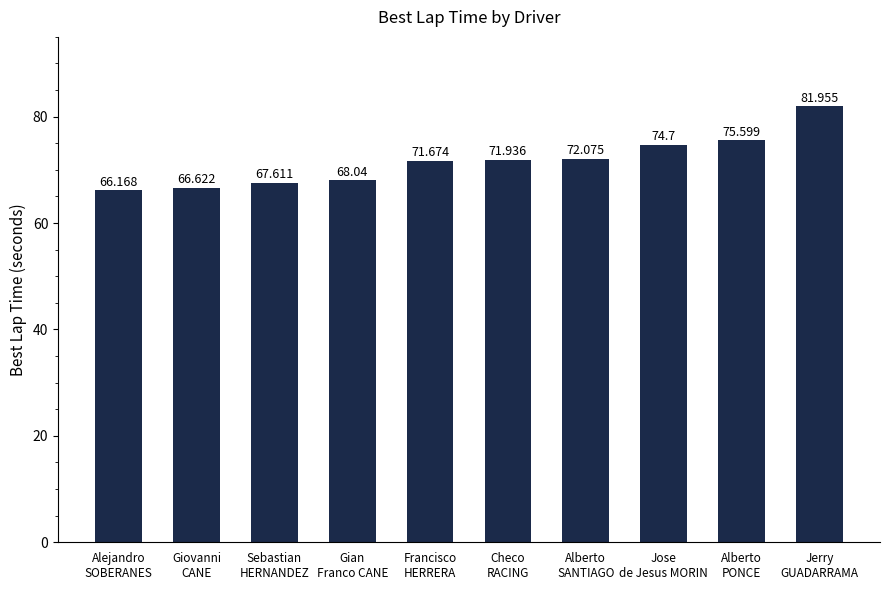

What is the sum of the values at Jerry
GUADARRAMA and Checo
RACING?

153.9